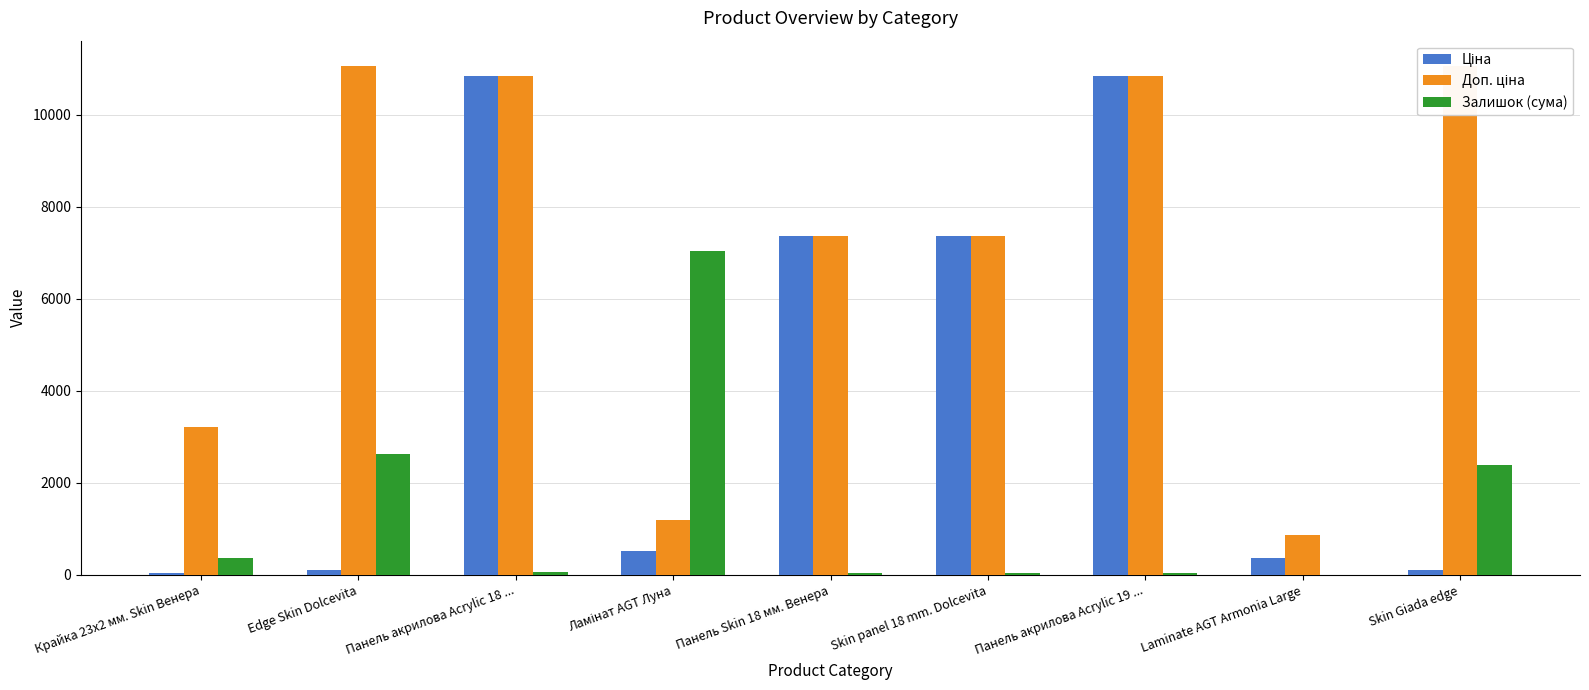

Which series has the largest total across all categories?

Доп. ціна